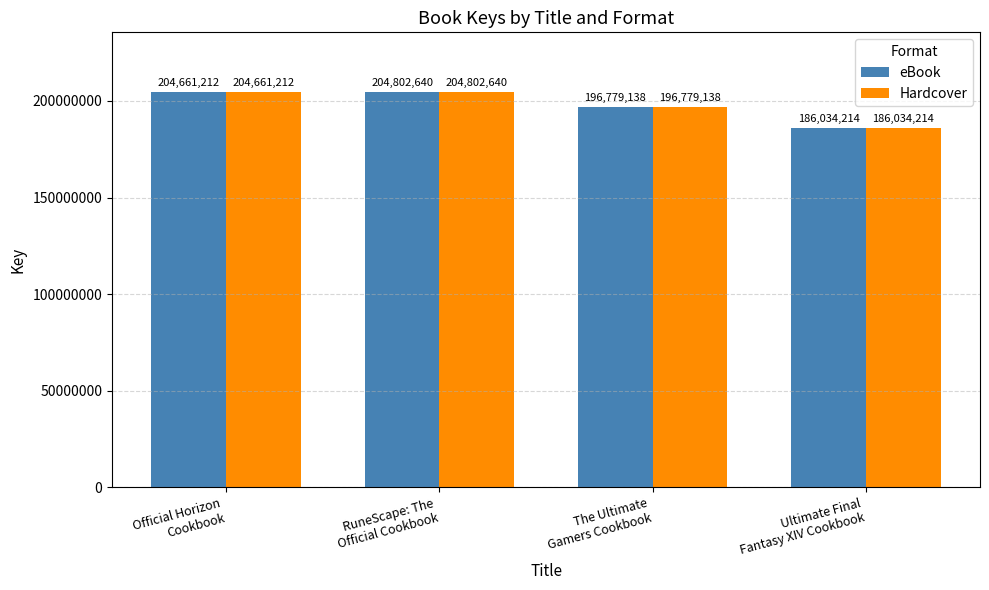

What is the sum of all Hardcover values?

792277204